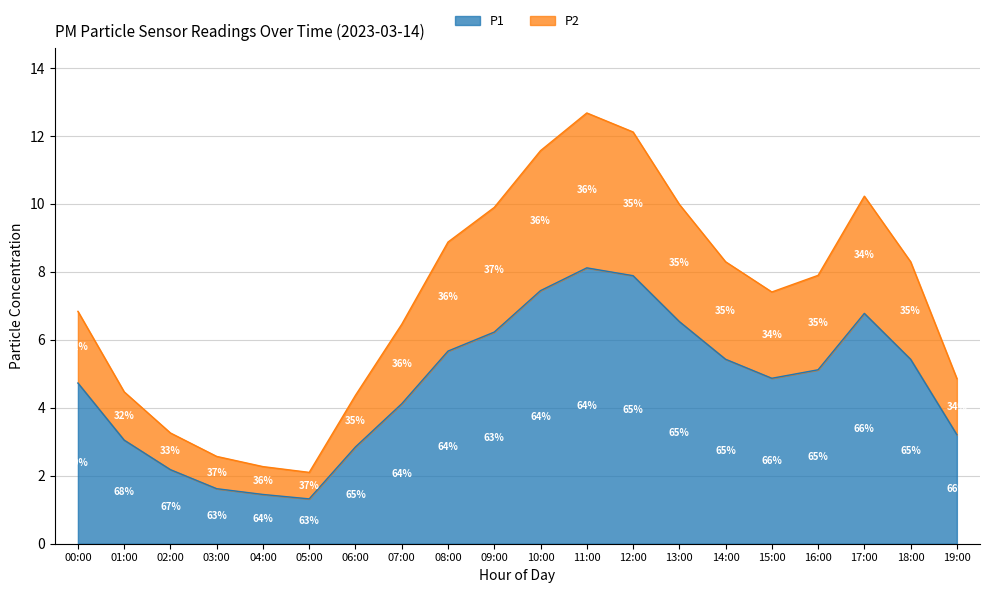

How many data points in P2 are above 7?

11